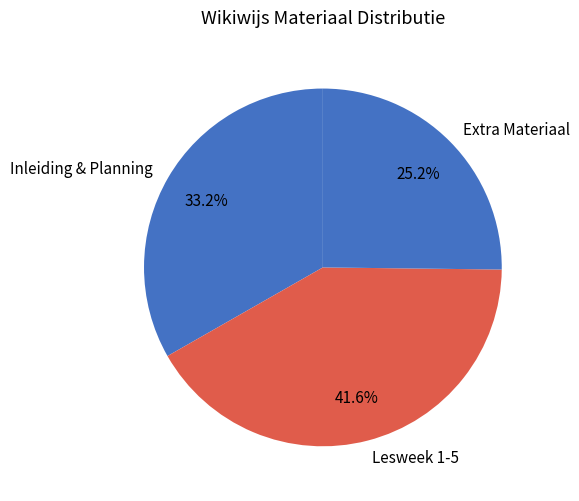

Which has a higher value, Lesweek 1-5 or Extra Materiaal?

Lesweek 1-5